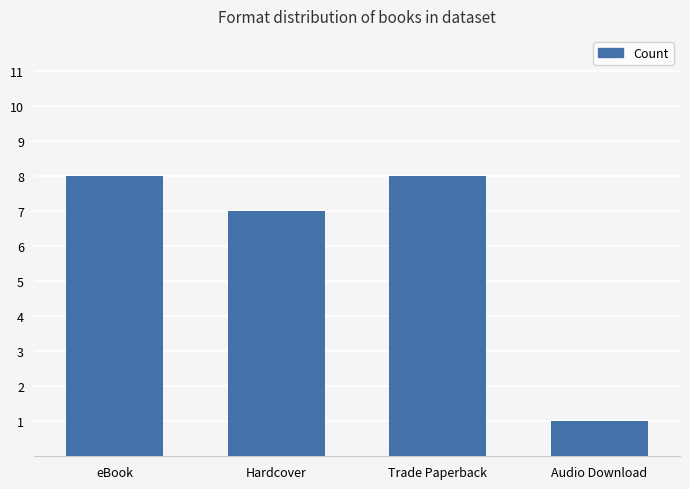

Reading right to left, extract all data points from this chart.

1	8	7	8